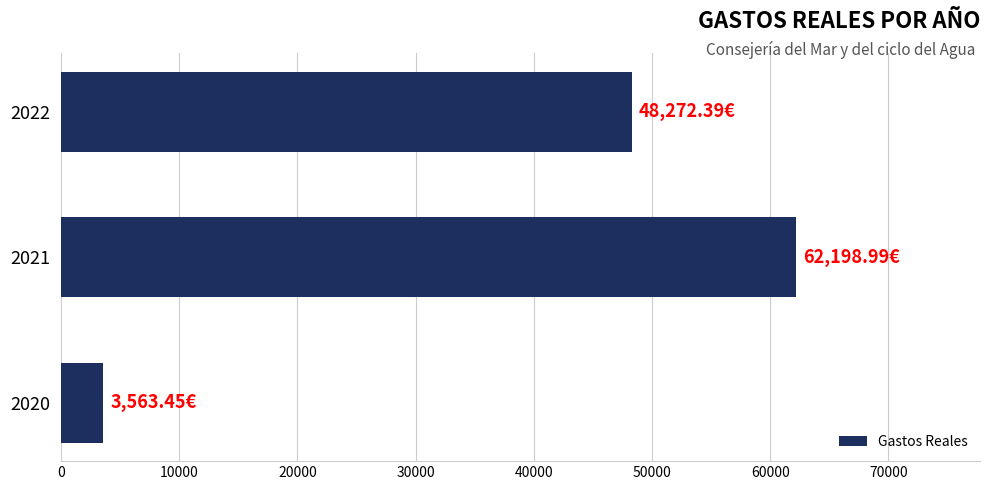

What is the difference between the maximum and minimum values?

58635.5